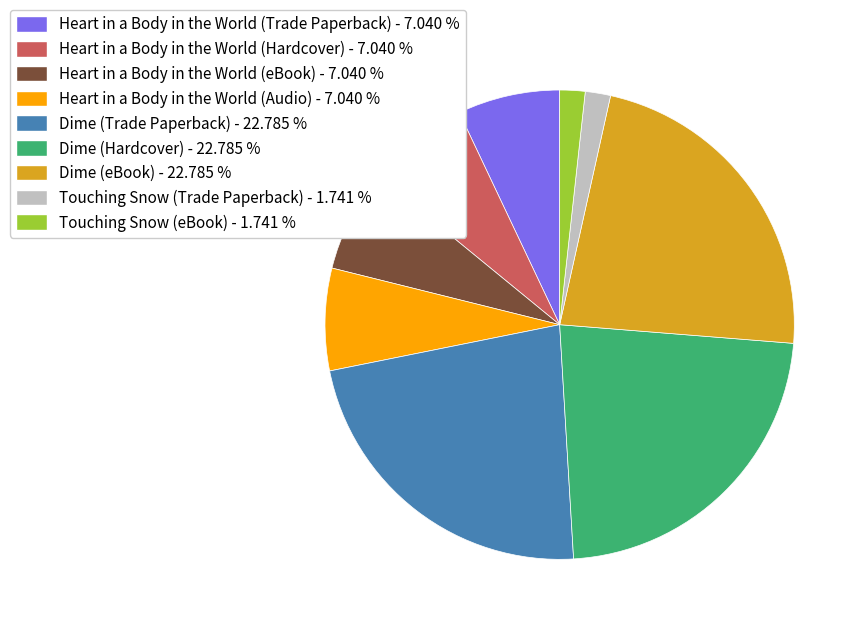

Approximately how many times larger is the value at Dime (eBook) - 22.785 % compared to Heart in a Body in the World (Hardcover) - 7.040 %?

3.2